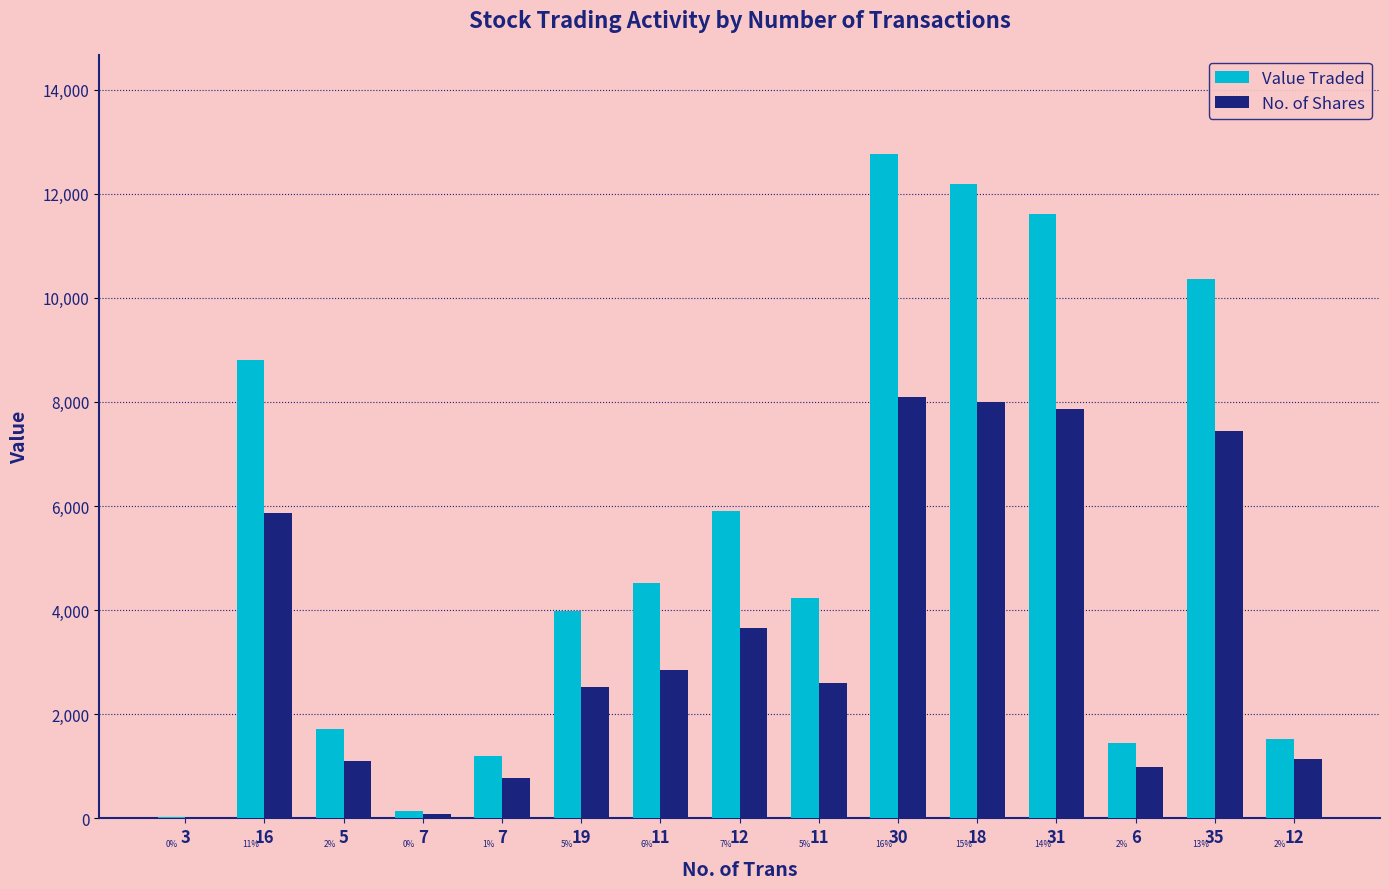

Which category has the lowest value in the Value Traded series?

3